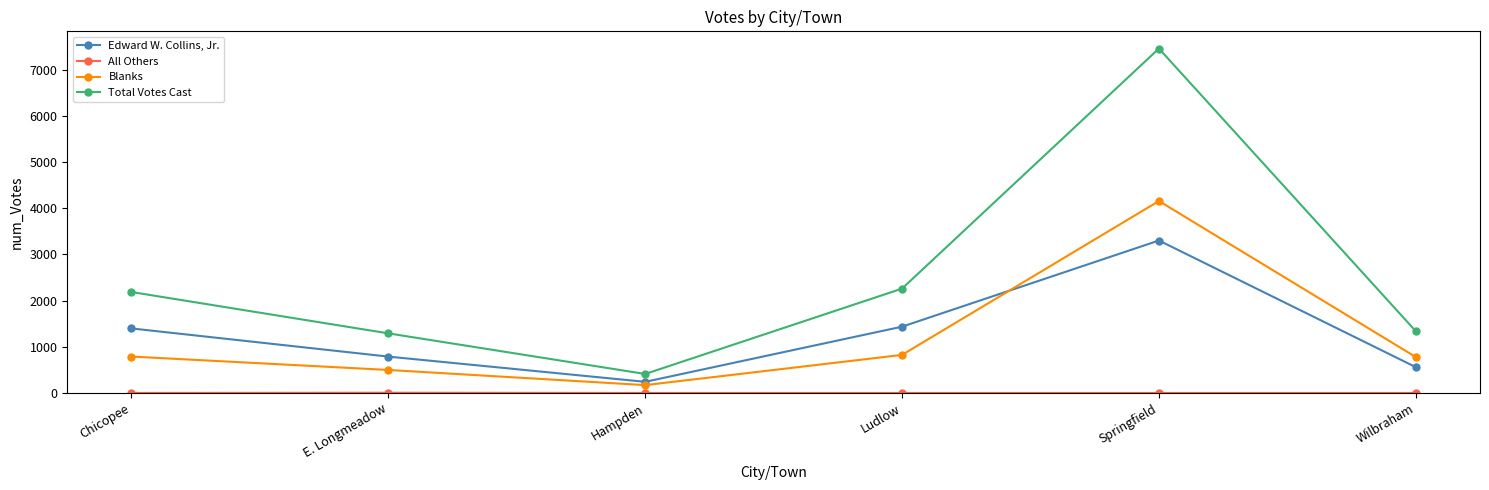

What is the sum of the Total Votes Cast values at Wilbraham and Chicopee?

3522